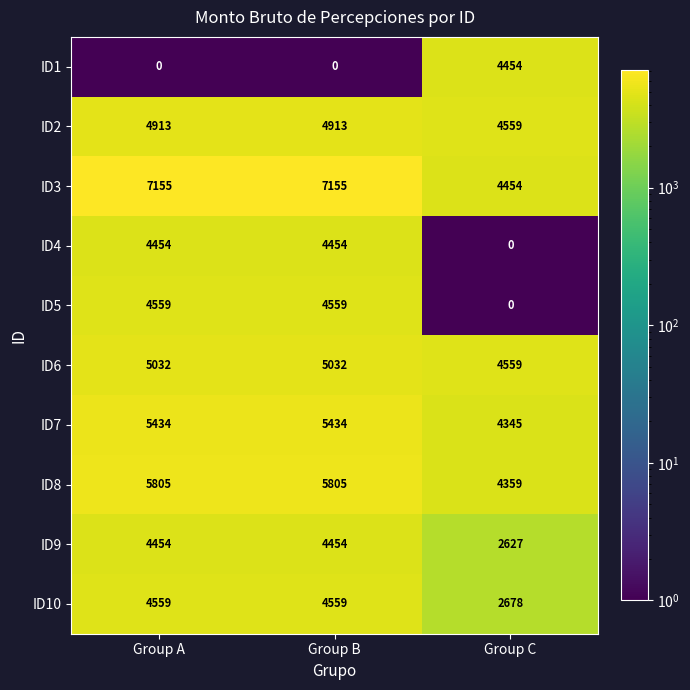

The ID4 series shows -2084 at Group C. True or false?

False